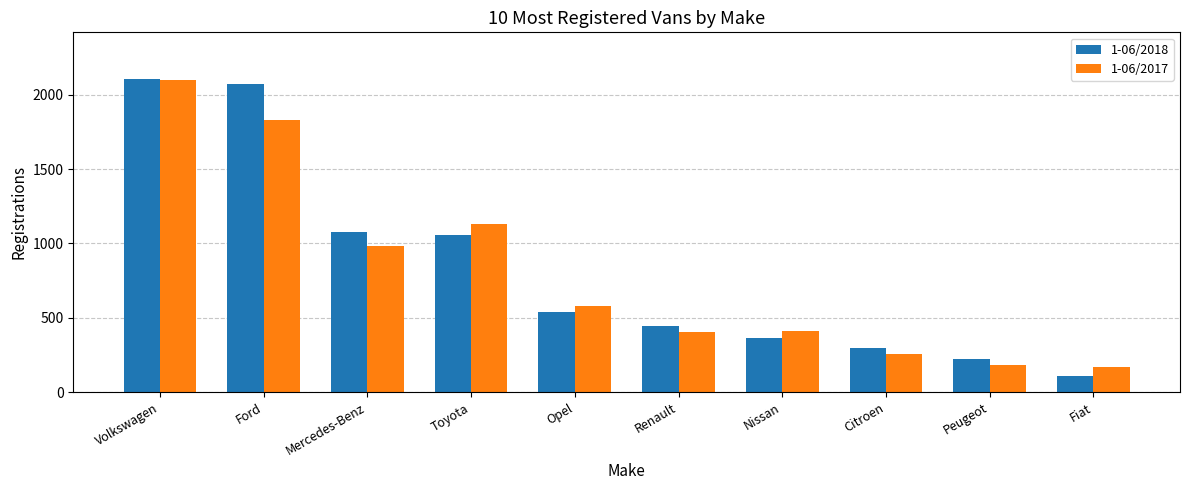

At which label does 1-06/2017 reach its peak?

Volkswagen